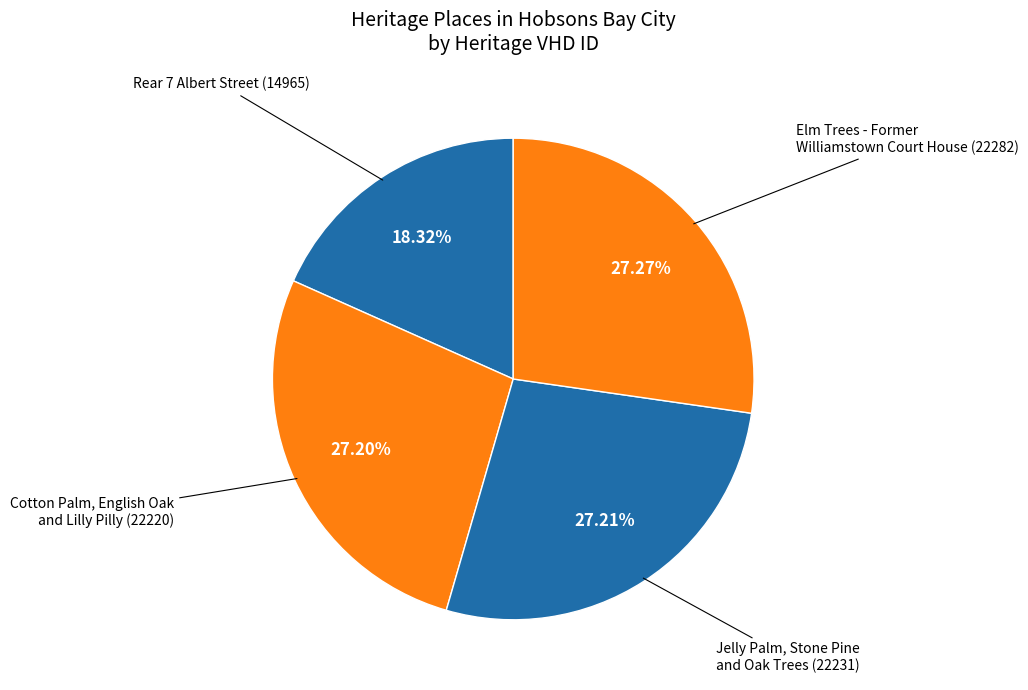

What percentage is the Jelly Palm, Stone Pine and Oak Trees slice, to the nearest percent?

27%